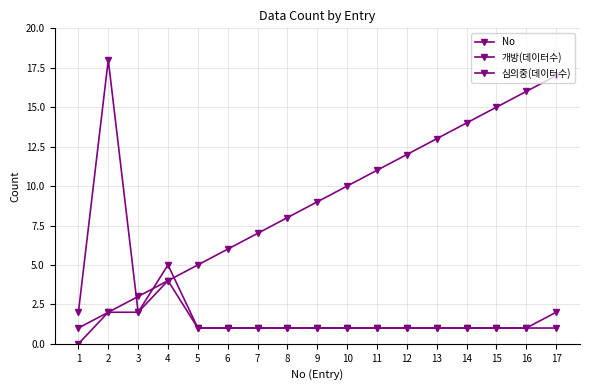

How many lines are shown in the chart?

3